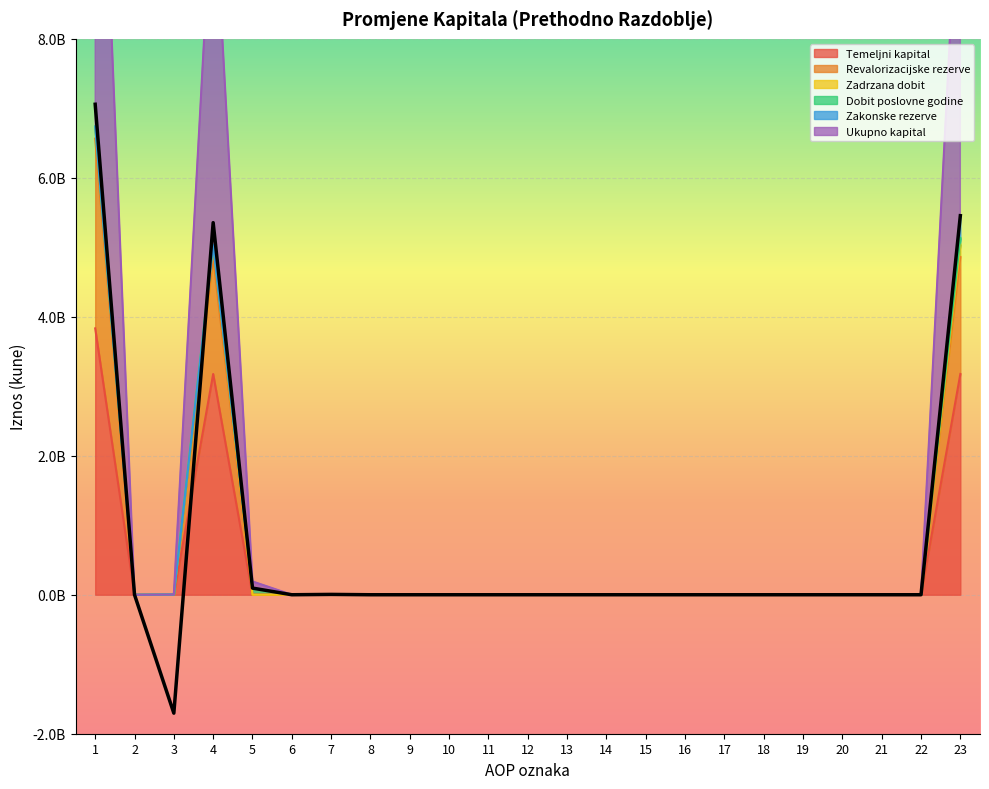

Where does the Temeljni kapital series first go above 0?

1